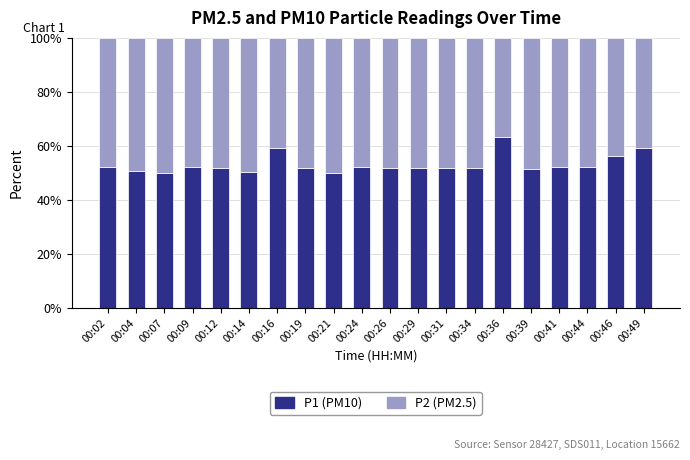

Count the number of data series in this chart.

2